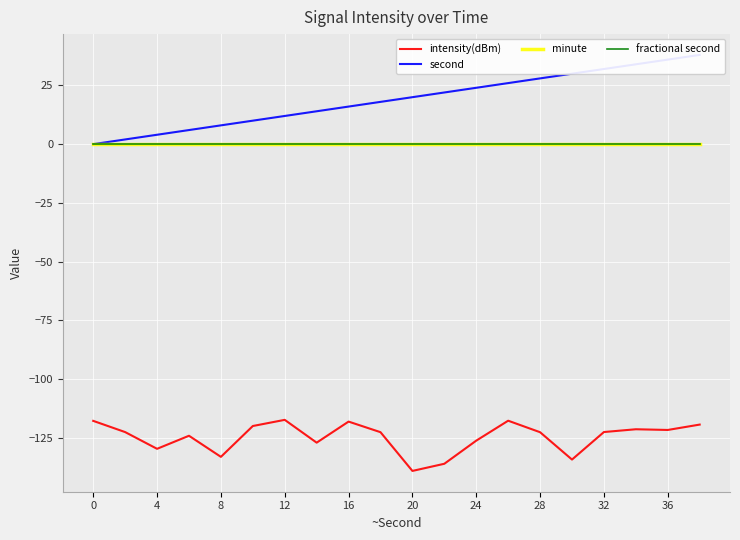

Is the value of minute at 36 greater than the value of second at 28?

No